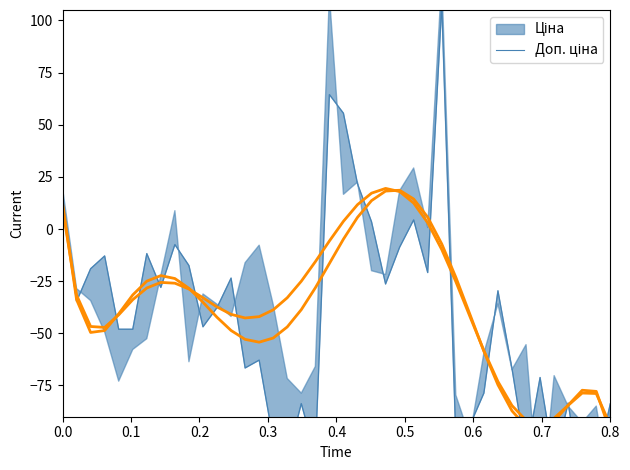

How many lines are shown in the chart?

1